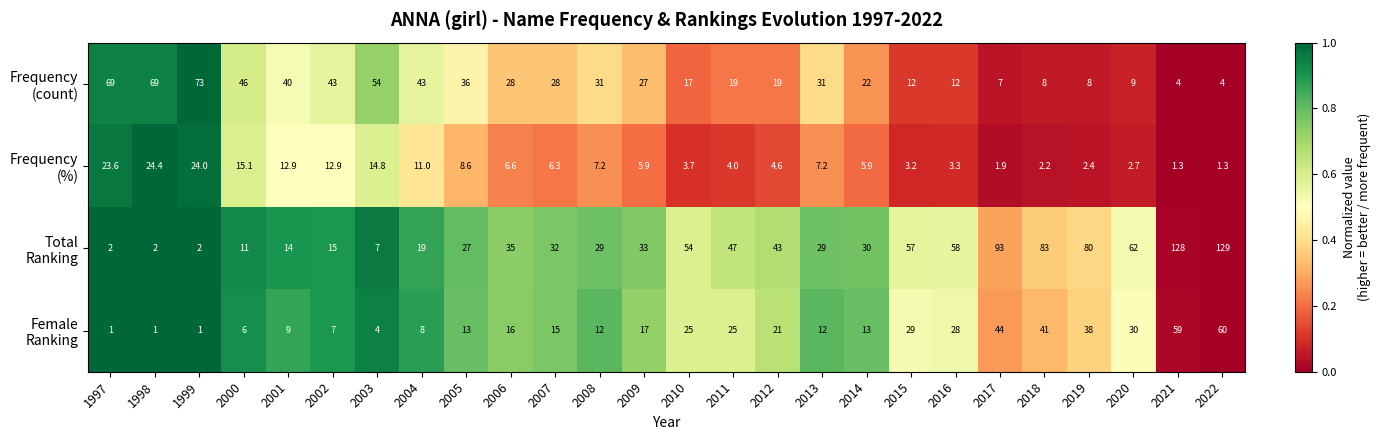

Which category has the highest value across all series?

2022